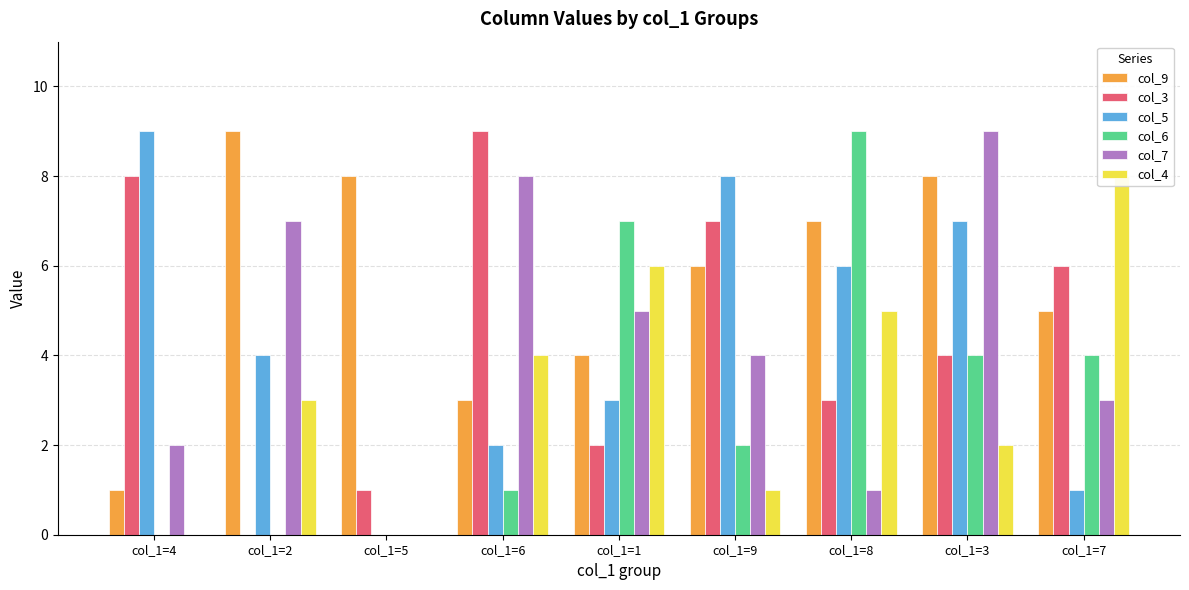

At col_1=7, list the series in order from smallest to largest.

col_5, col_7, col_6, col_9, col_3, col_4